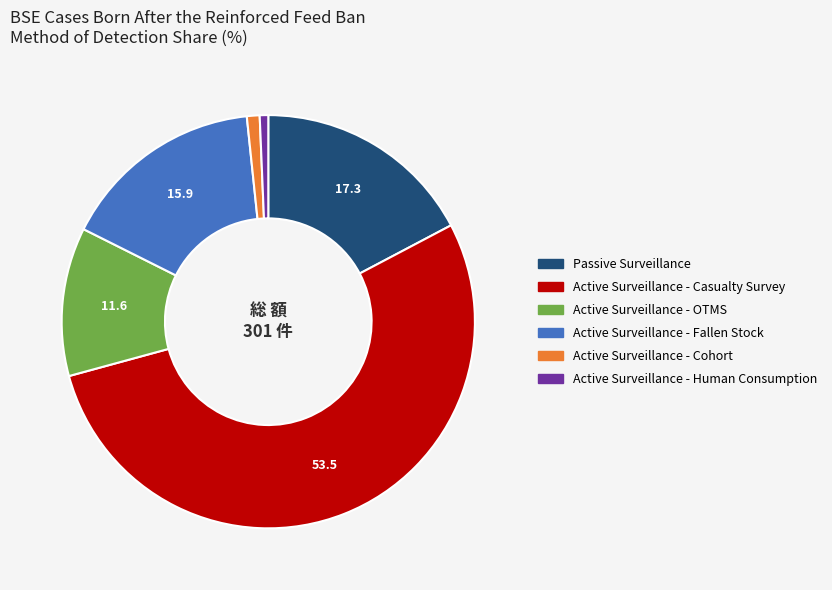

Which slice is the largest?

Active Surveillance - Casualty Survey